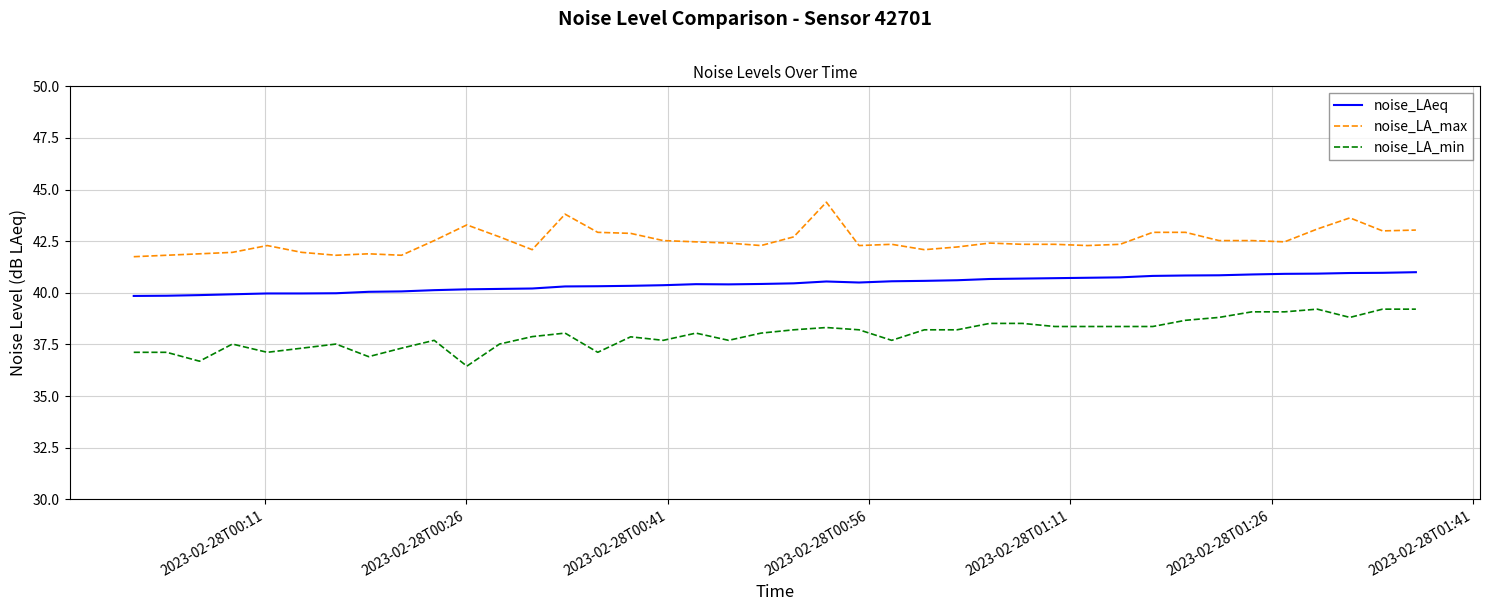

What is the minimum value for noise_LA_max?

41.8